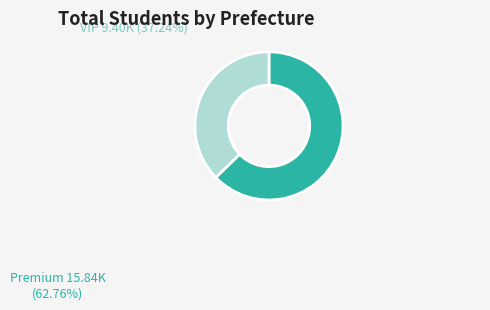

Combined, do Premium 15.84K (62.76%) and VIP 9.40K (37.24%) account for over 50%?

Yes